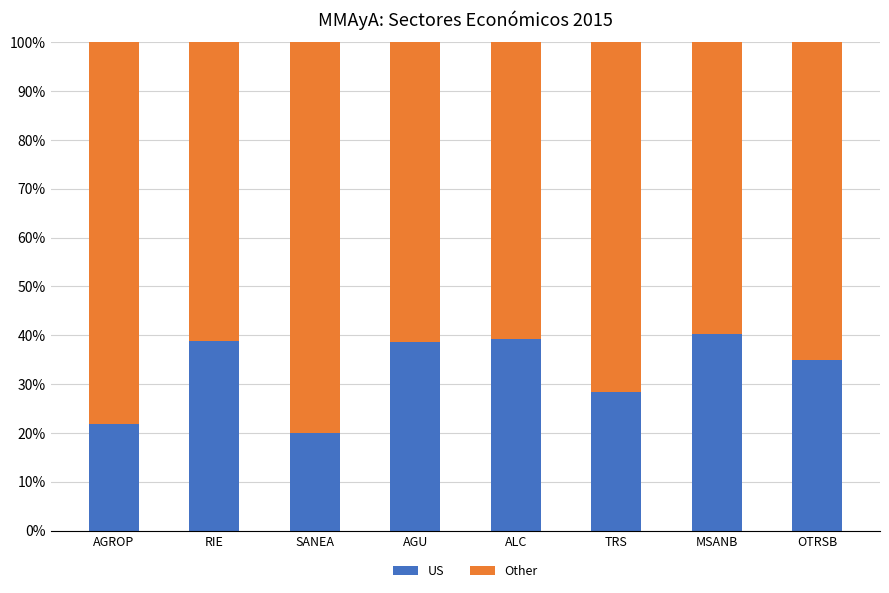

What is the difference between the maximum and minimum values in the US series?

20.3